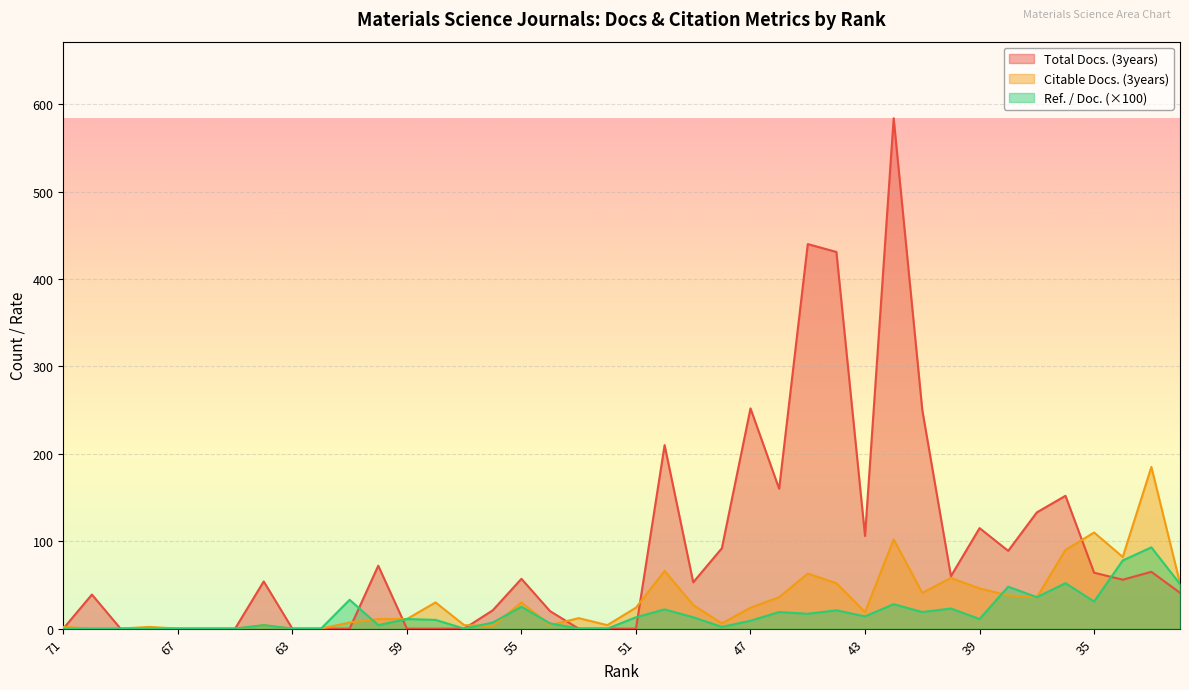

How many data points in Citable Docs. (3years) are less than 24?

20